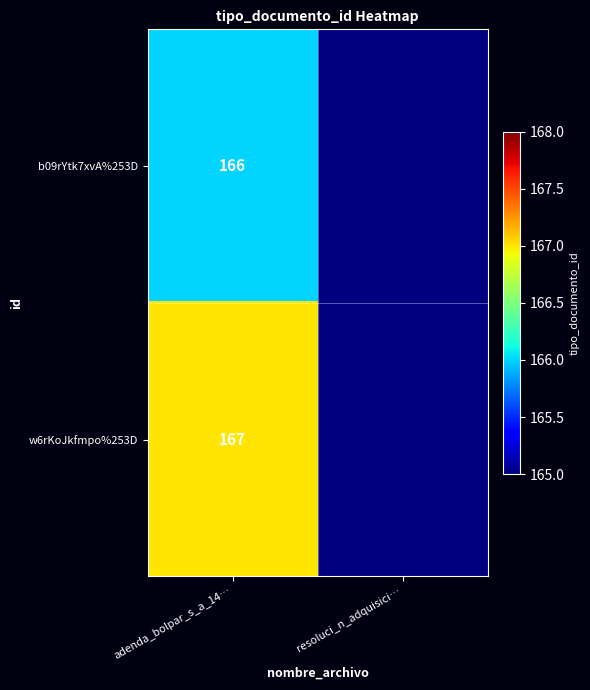

At adenda_bolpar_s_a_14…, list the series in order from largest to smallest.

w6rKoJkfmpo%253D, b09rYtk7xvA%253D